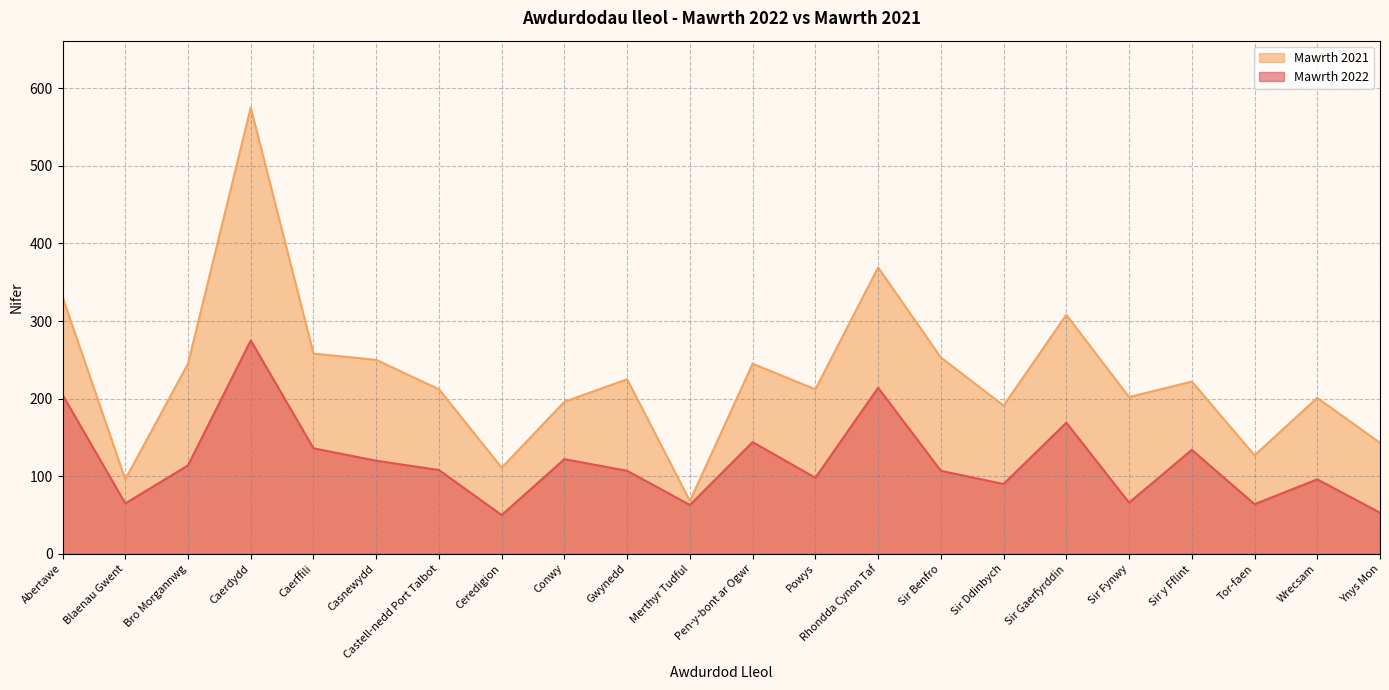

What is the minimum value for Mawrth 2021?

68